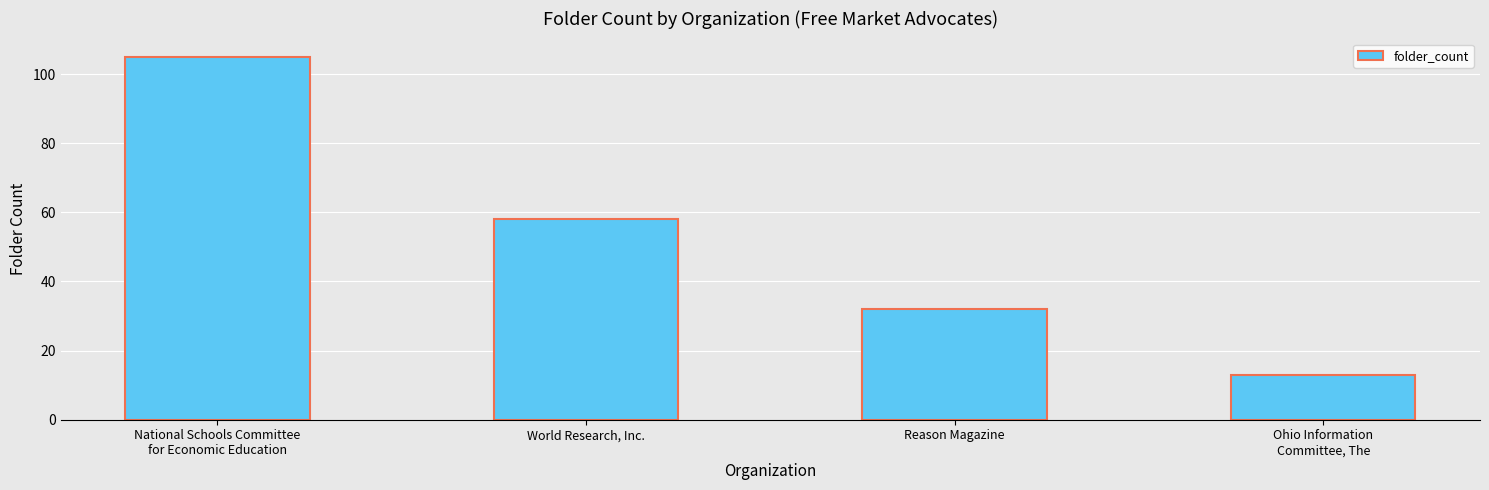

What is the maximum value shown in the chart?

105